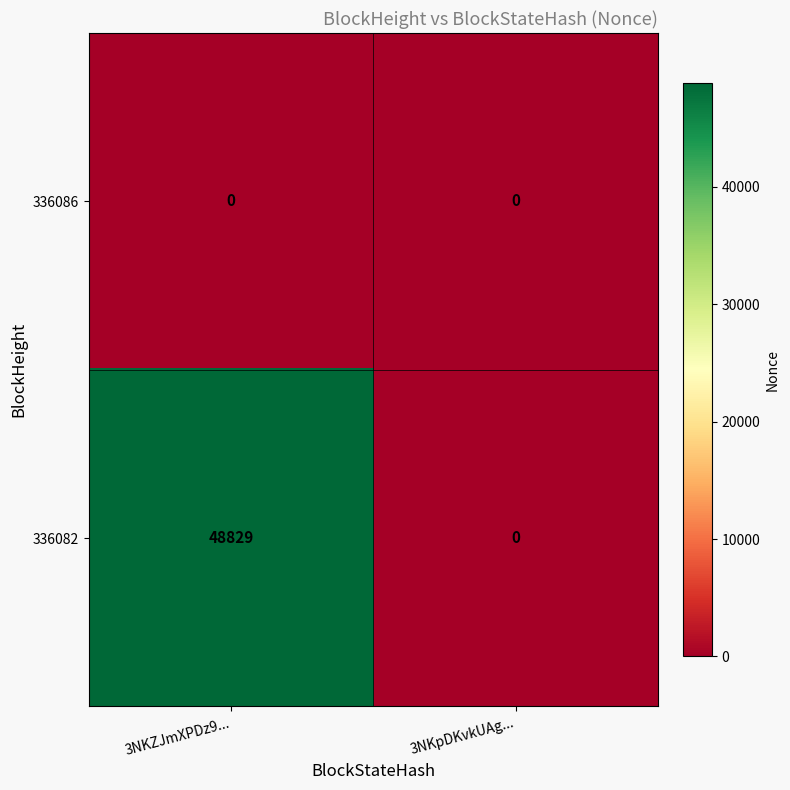

What is the maximum value shown in the chart?

48829